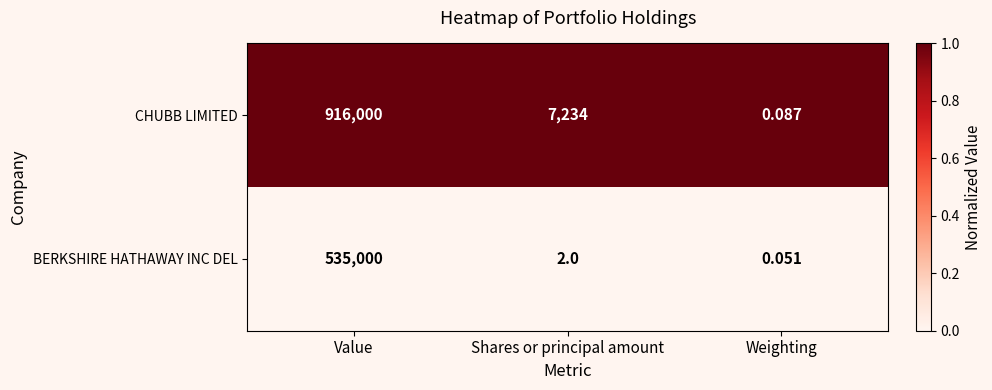

At which label does CHUBB LIMITED reach its peak?

Value